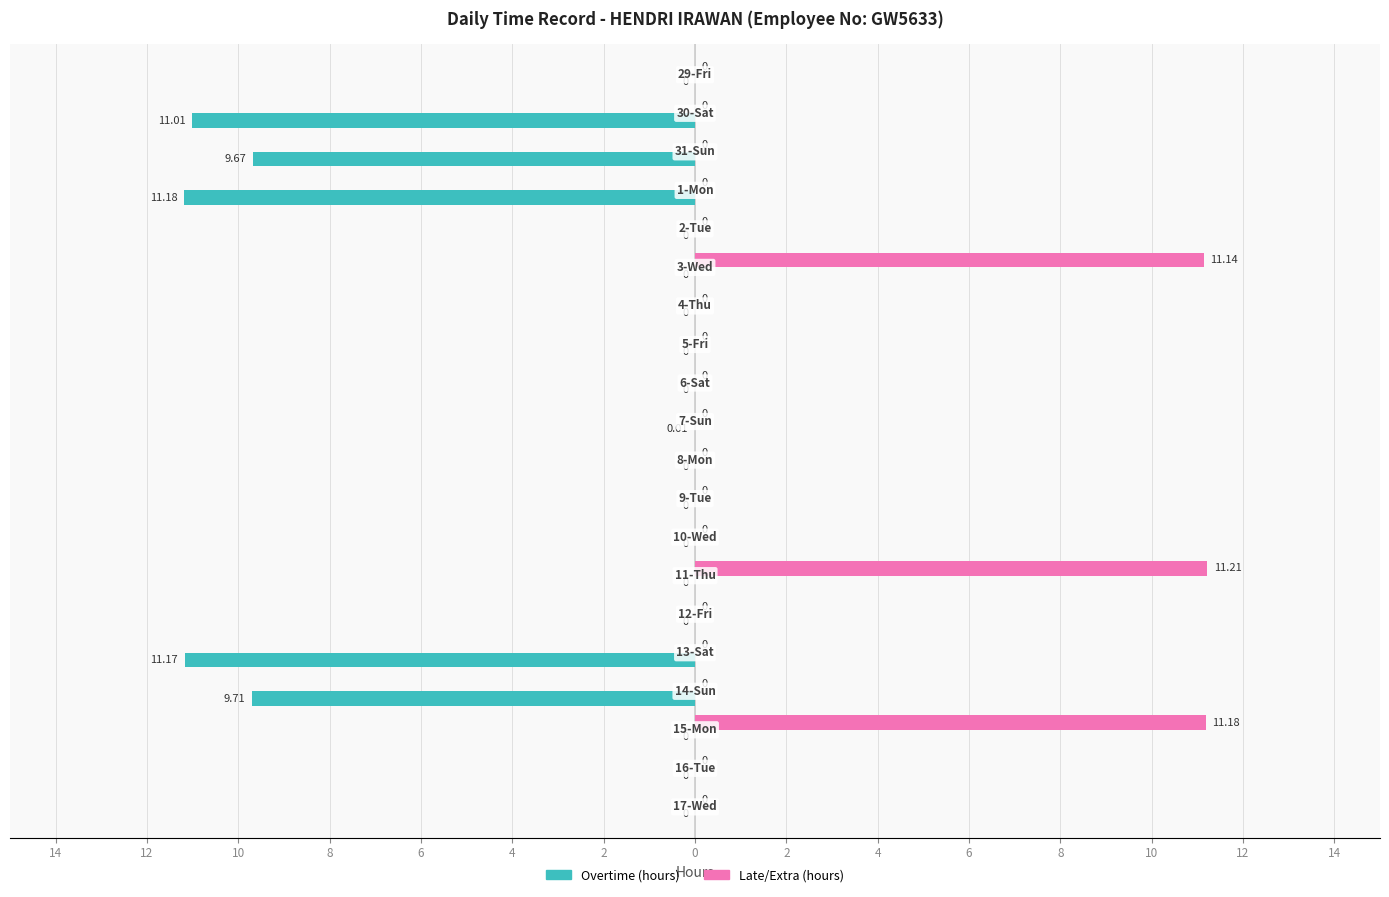

What are all the series names shown in the legend?

Overtime (hours), Late/Extra (hours)